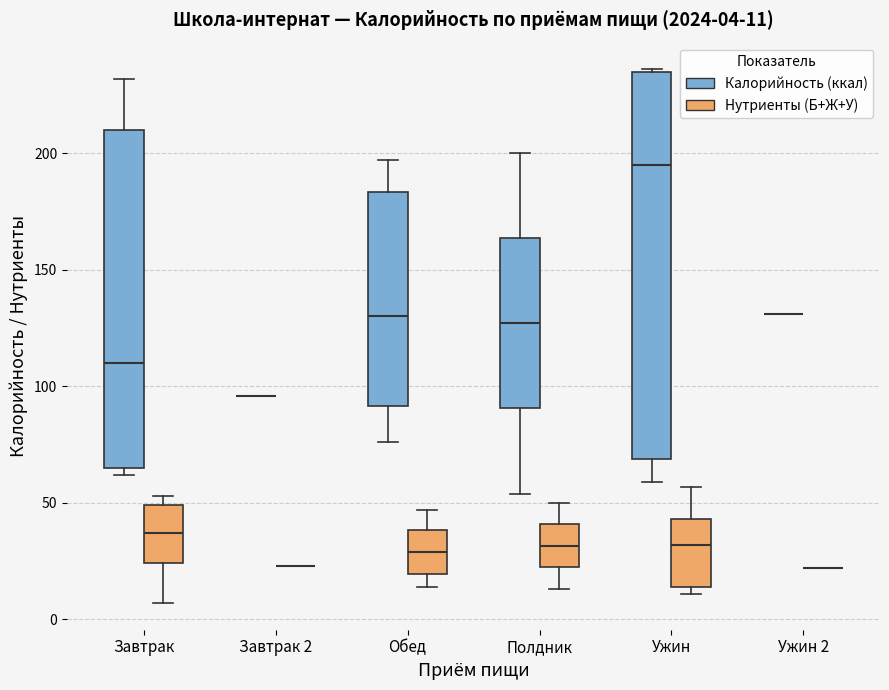

Which box is the tallest, from its lower edge to its upper edge?

Ужин (Калорийность (ккал))